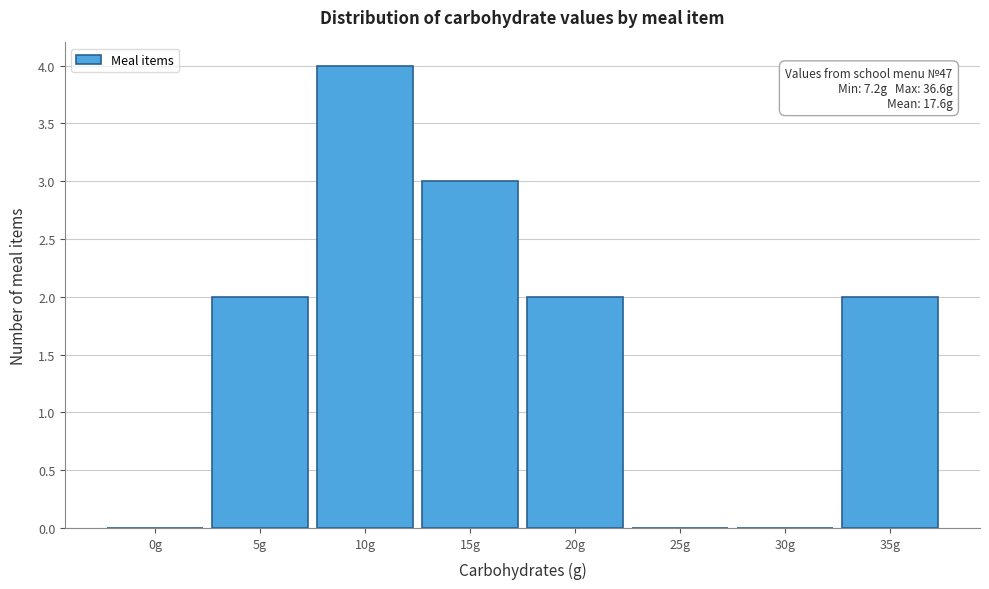

Reading right to left, transcribe all the data shown in this chart.

35g=2	30g=0	25g=0	20g=2	15g=3	10g=4	5g=2	0g=0